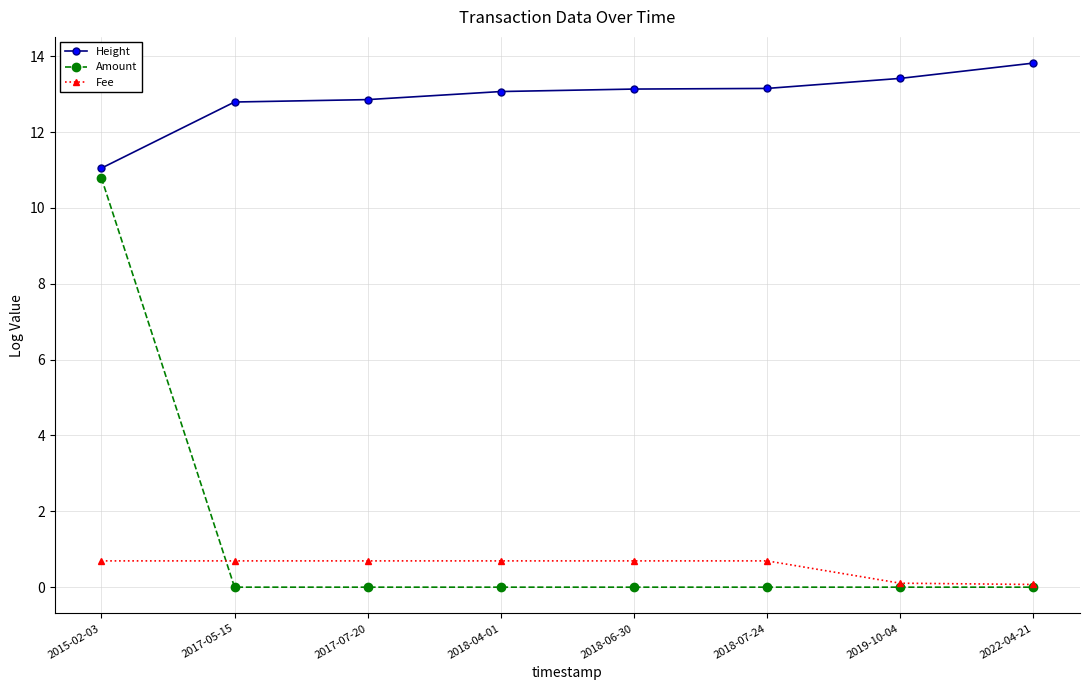

Count the number of categories in the chart.

8